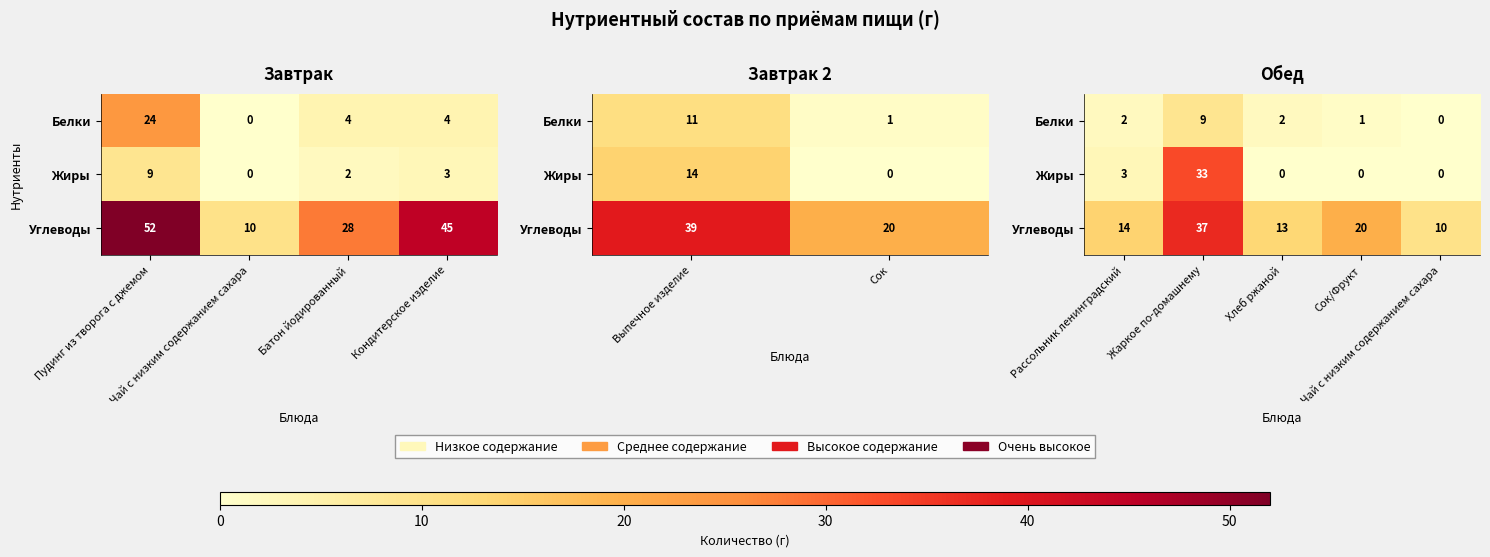

True or false: Жиры has a value of 48 at Жаркое по-домашнему.

False